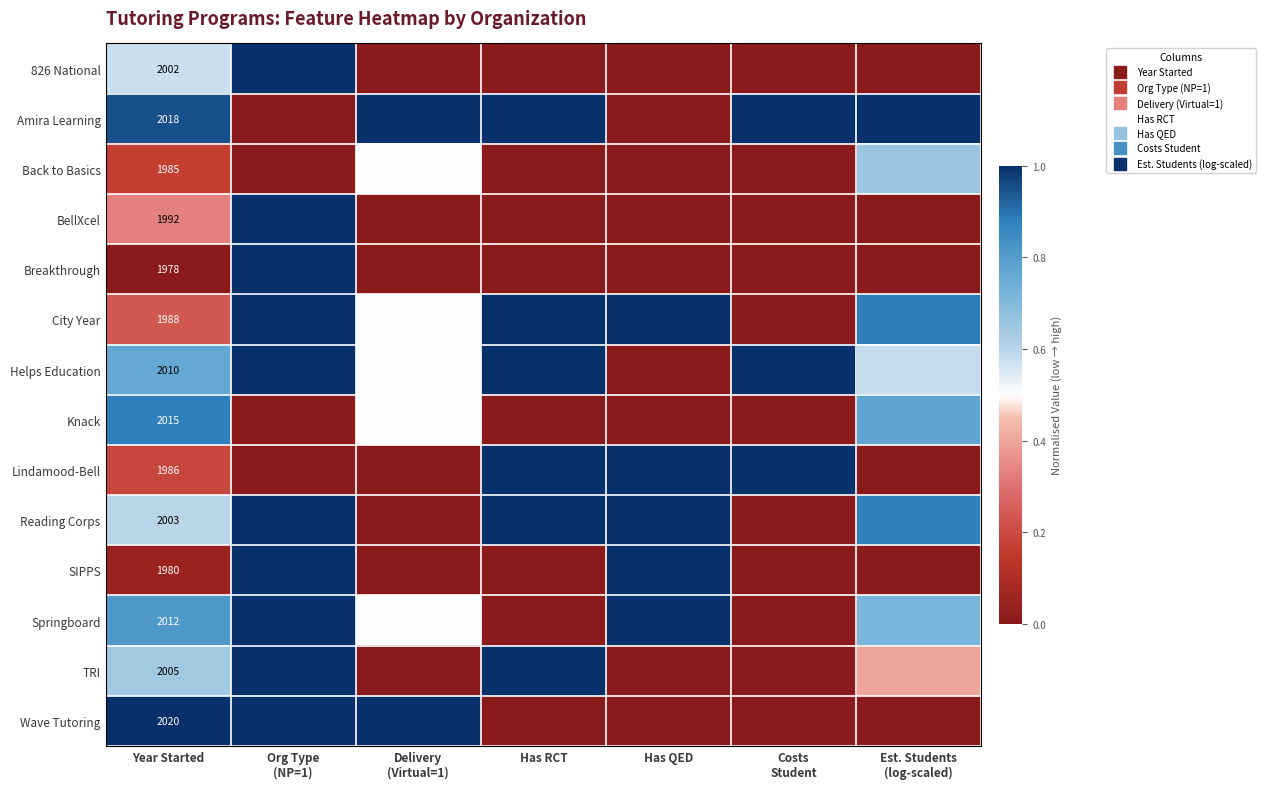

True or false: Springboard has a value of 0.3 at Delivery (Virtual=1).

False